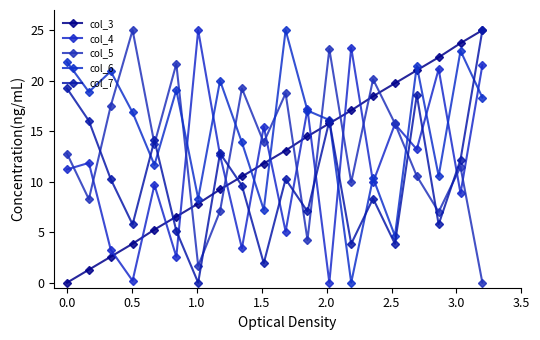

Does the chart have visible grid lines?

No